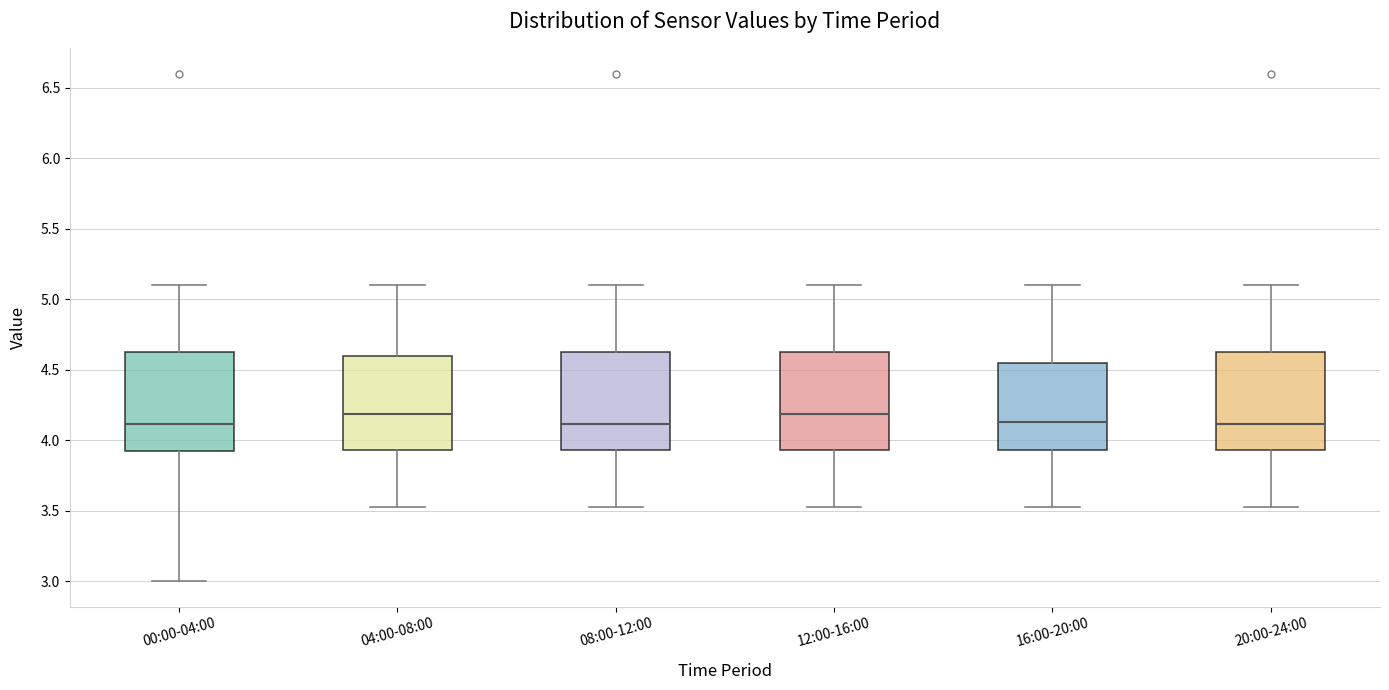

Reading left to right, read every box against the y-axis: the position of its median line, the range the box covers, and the ends of its whiskers. The values are not printed on the chart, so give them approximately, as read against the axis.

00:00-04:00: median 4.10, box 3.90 to 4.65, whiskers 3.00 to 5.10
04:00-08:00: median 4.20, box 3.95 to 4.60, whiskers 3.55 to 5.10
08:00-12:00: median 4.10, box 3.95 to 4.65, whiskers 3.55 to 5.10
12:00-16:00: median 4.20, box 3.95 to 4.65, whiskers 3.55 to 5.10
16:00-20:00: median 4.15, box 3.95 to 4.55, whiskers 3.55 to 5.10
20:00-24:00: median 4.10, box 3.95 to 4.65, whiskers 3.55 to 5.10